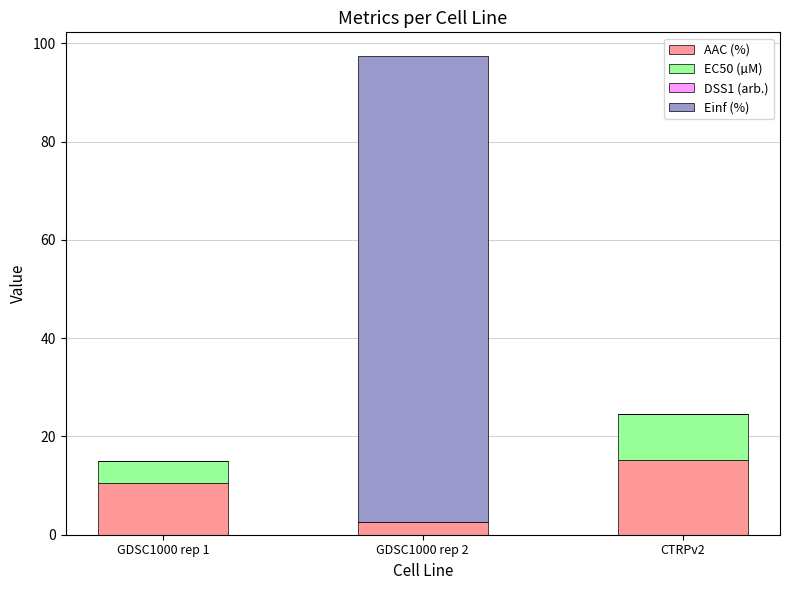

At which category is the sum across all series the highest?

GDSC1000 rep 2